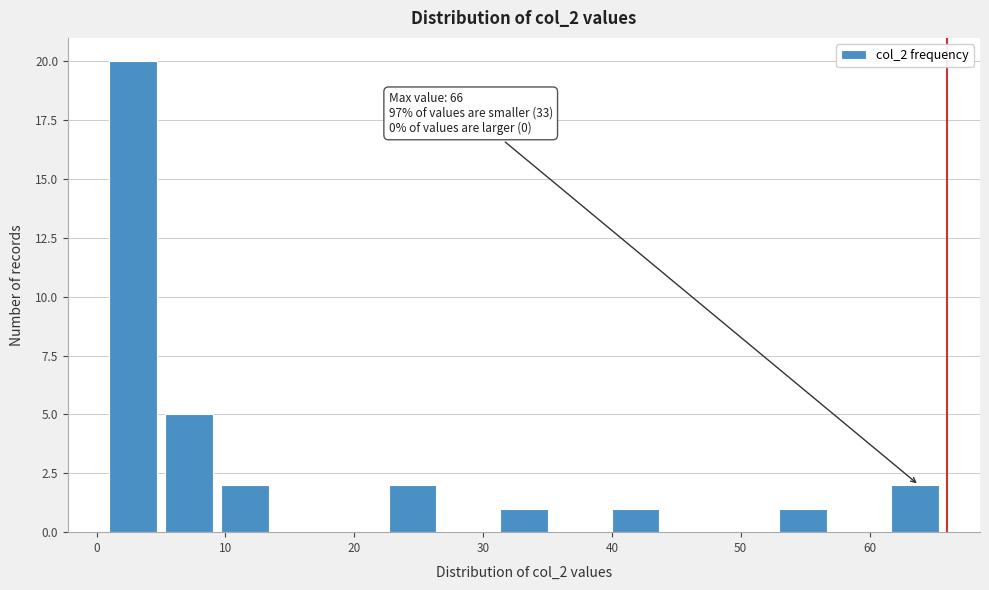

Which range on the x-axis has the tallest bar?

1 to 5